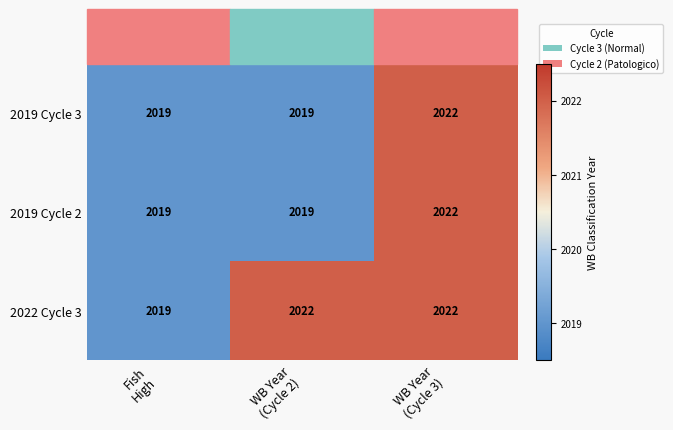

Which series has the largest total across all categories?

2022 Cycle 3